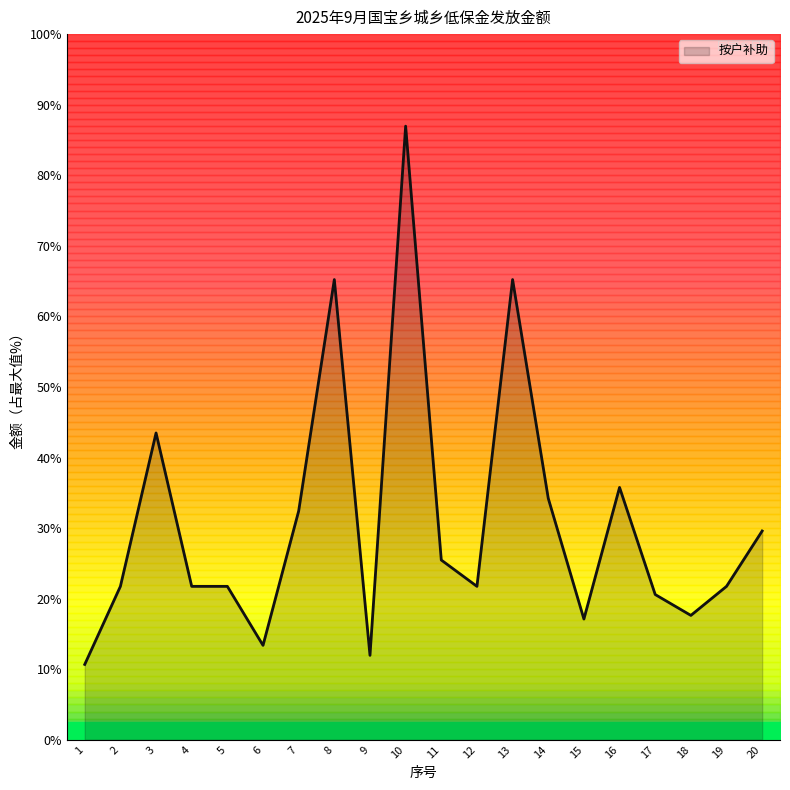

Reading left to right, what are all the values shown in this chart?

415	845	1690	845	845	520	1260	2535	465	3380	990	845	2535	1330	665	1390	800	685	845	1150